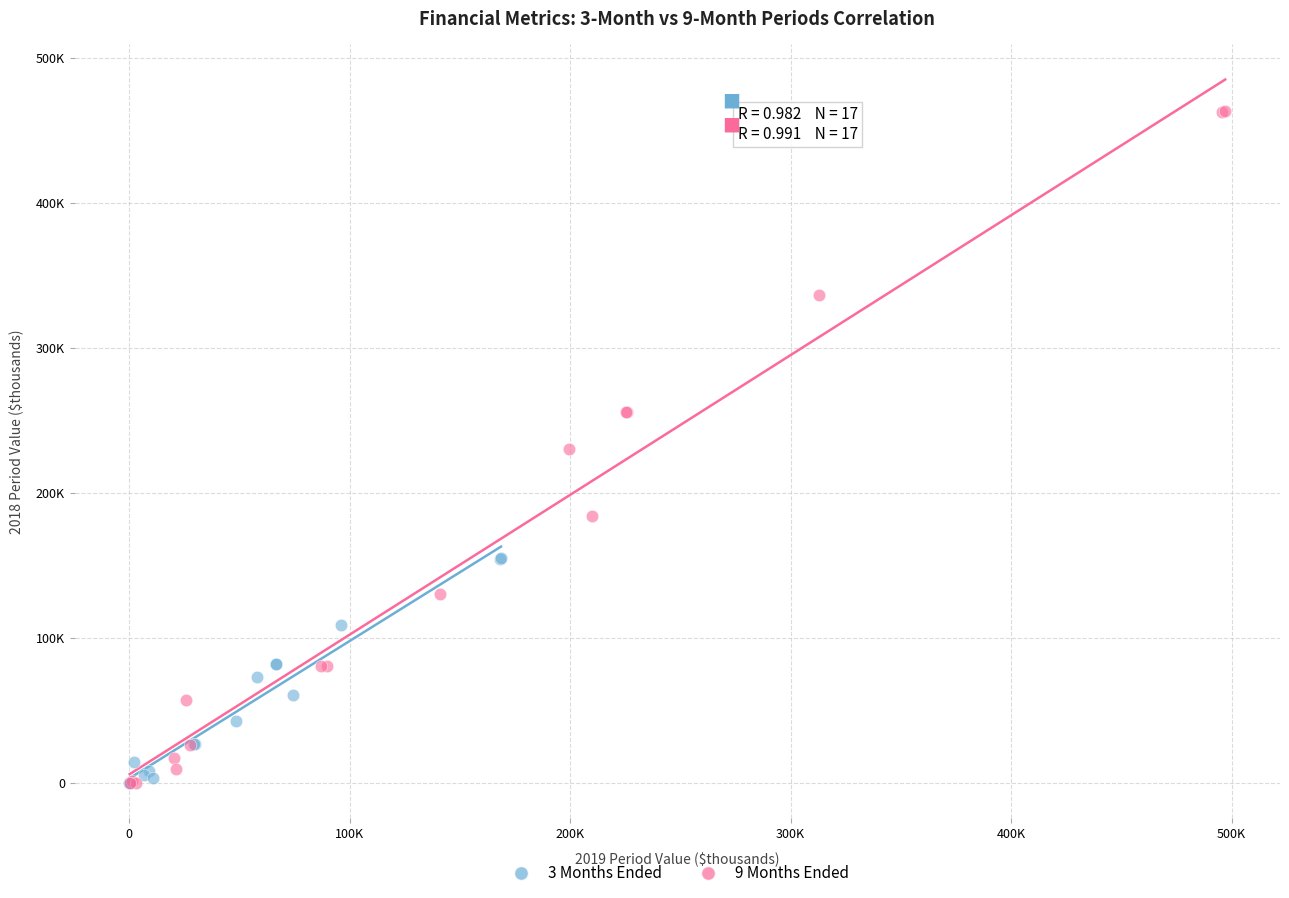

Which series has the widest spread of Y values?

9 Months Ended